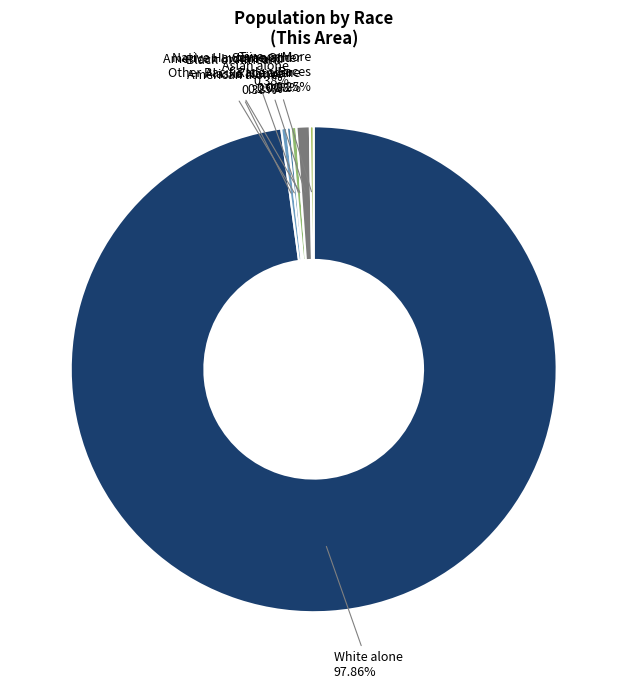

What is the ratio of the value at Some Other Race alone to the value at Asian alone?

2.3